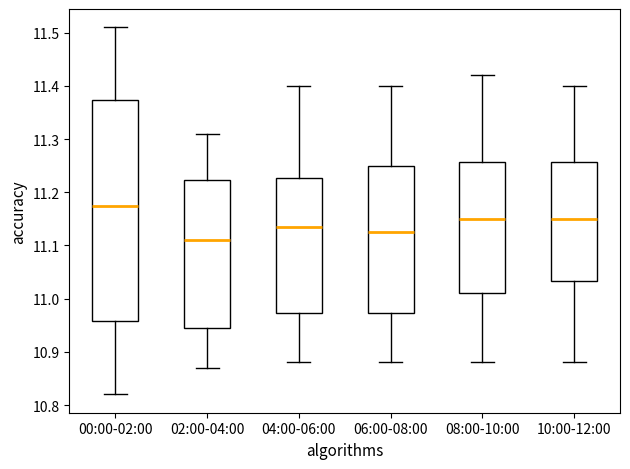

Reading left to right, read every box against the y-axis: the position of its median line, the range the box covers, and the ends of its whiskers. The values are not printed on the chart, so give them approximately, as read against the axis.

00:00-02:00: median 11.18, box 10.96 to 11.37, whiskers 10.82 to 11.51
02:00-04:00: median 11.11, box 10.95 to 11.22, whiskers 10.87 to 11.31
04:00-06:00: median 11.14, box 10.97 to 11.23, whiskers 10.88 to 11.40
06:00-08:00: median 11.13, box 10.97 to 11.25, whiskers 10.88 to 11.40
08:00-10:00: median 11.15, box 11.01 to 11.26, whiskers 10.88 to 11.42
10:00-12:00: median 11.15, box 11.03 to 11.26, whiskers 10.88 to 11.40